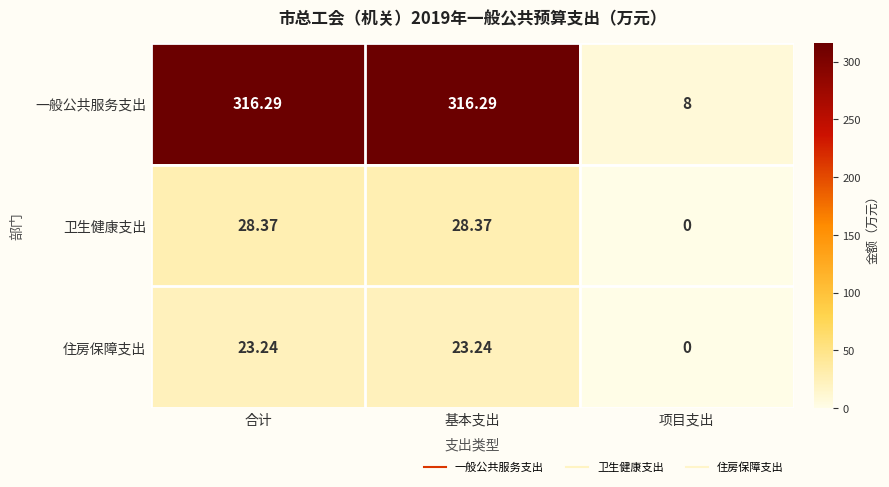

Which series has the widest spread of values?

一般公共服务支出